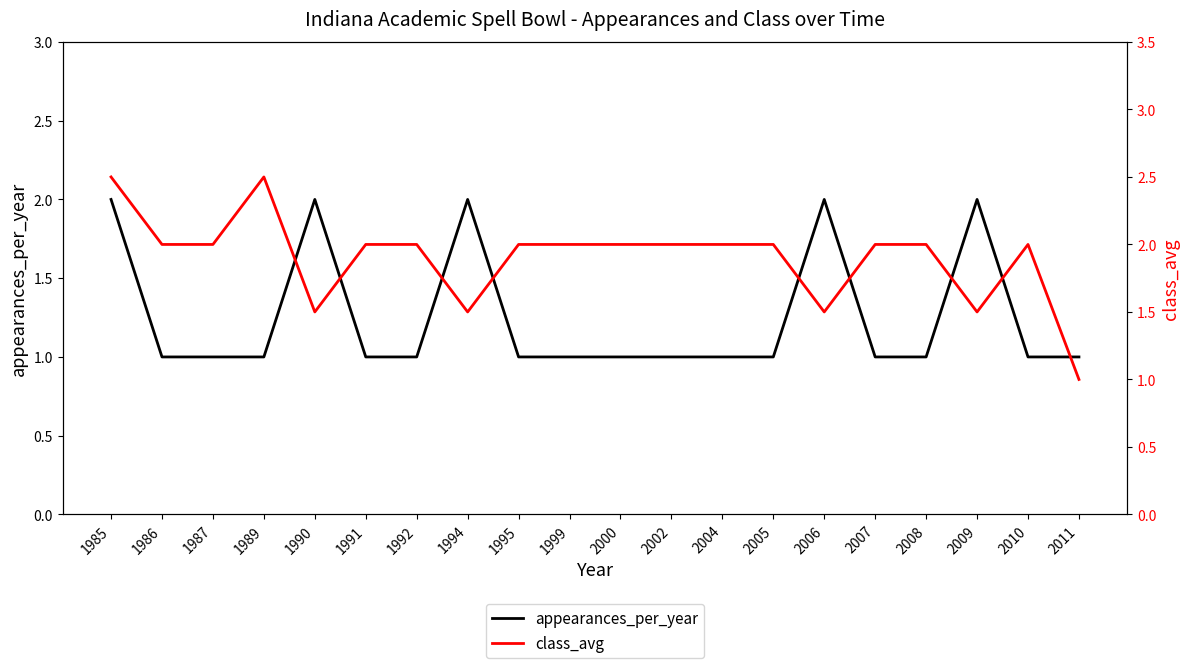

List the series in order of their overall mean, lowest first.

appearances_per_year, class_avg